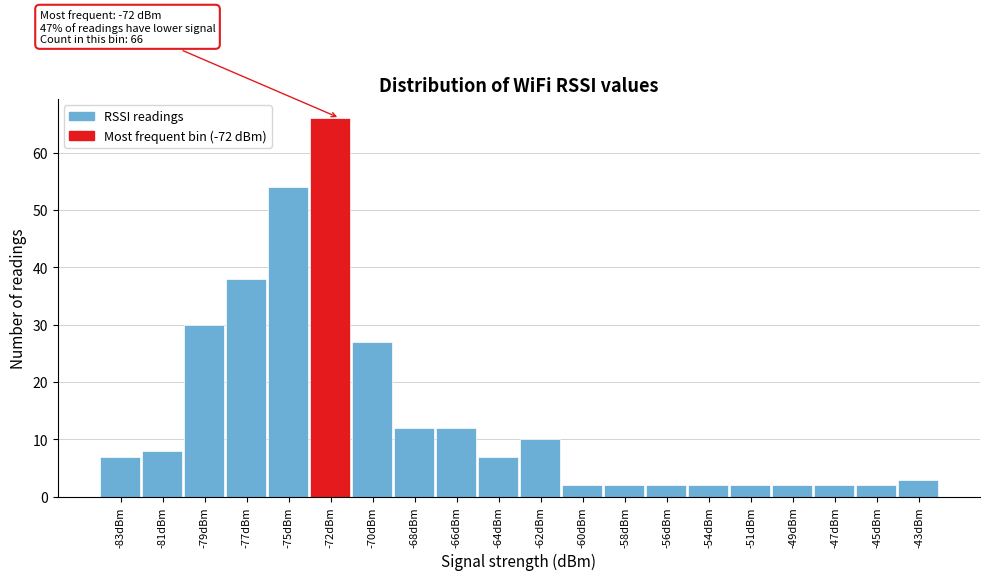

Over which range of the x-axis is the bar tallest?

-73.5 to -71.4